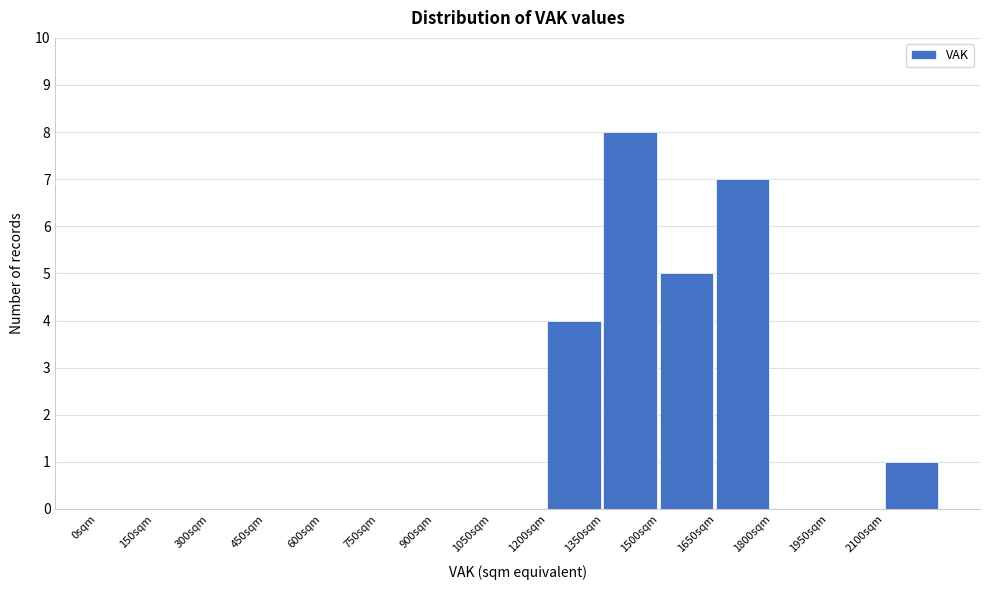

Over which range of the x-axis is the bar tallest?

1350 to 1500